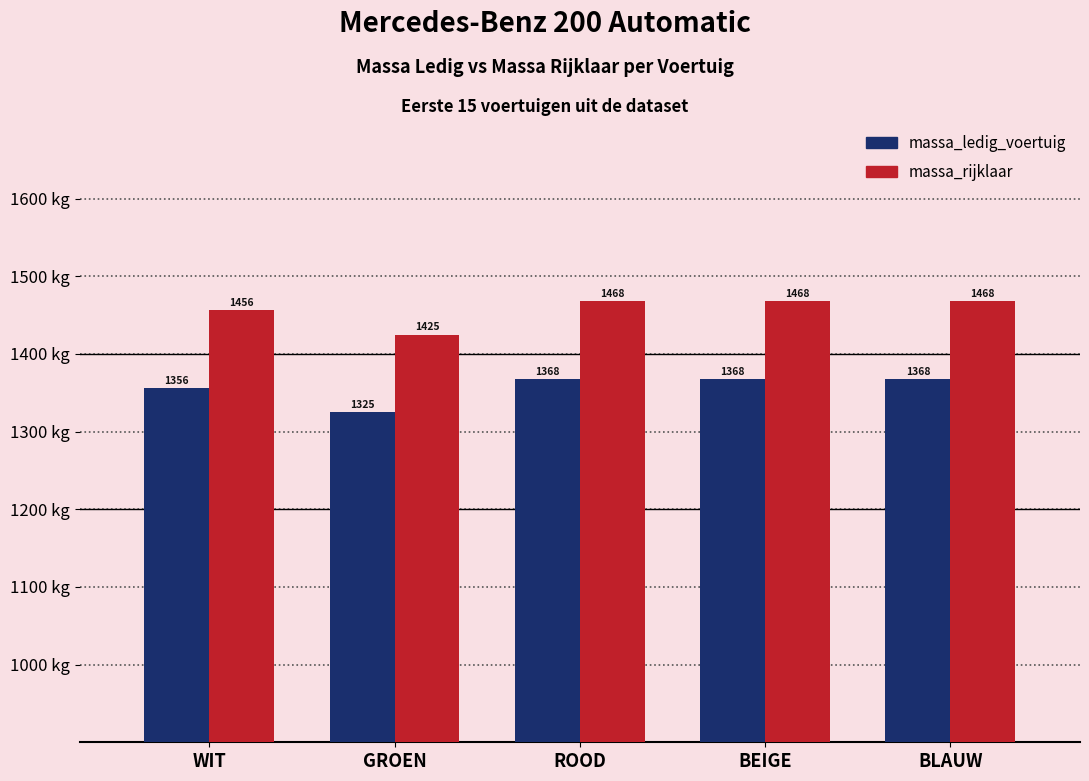

Which series has the largest total across all categories?

massa_rijklaar